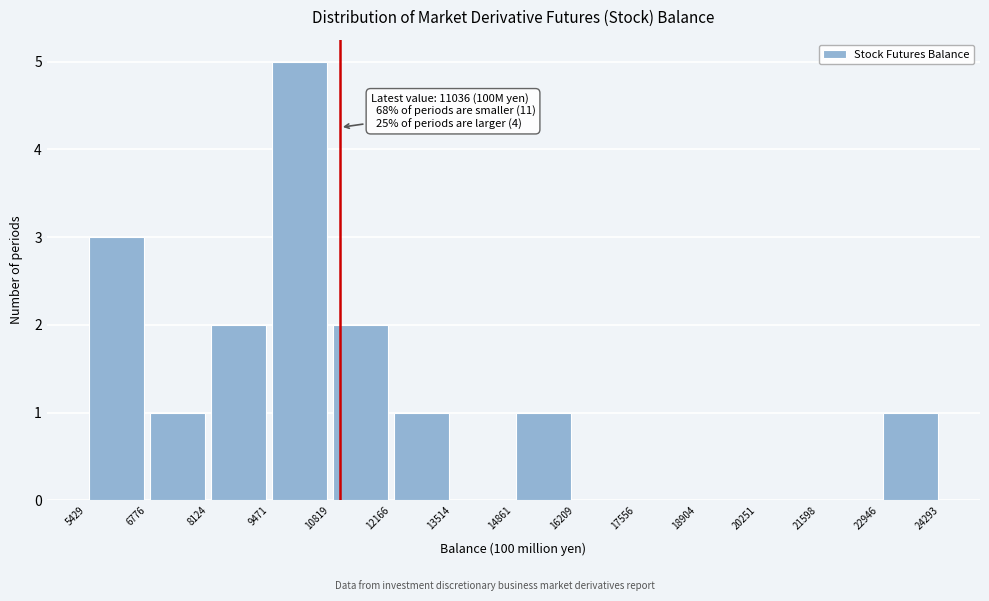

Which range on the x-axis has the tallest bar?

9471 to 10819